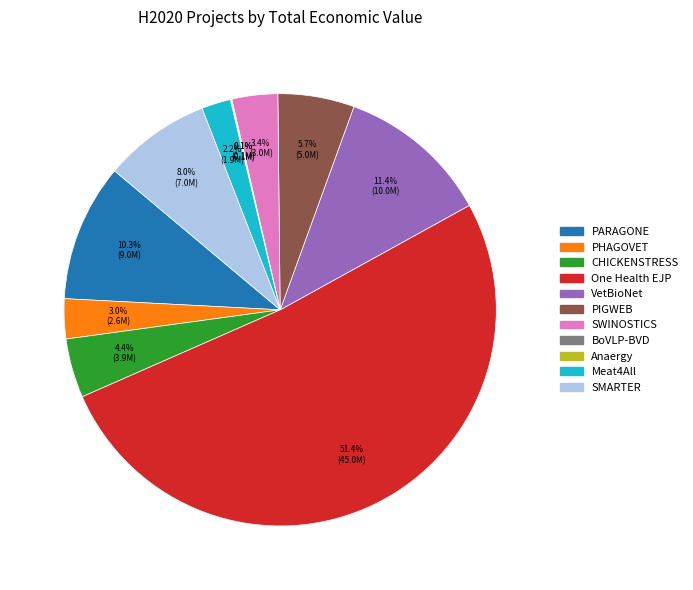

What percentage do PHAGOVET and PARAGONE together represent?

13.3%